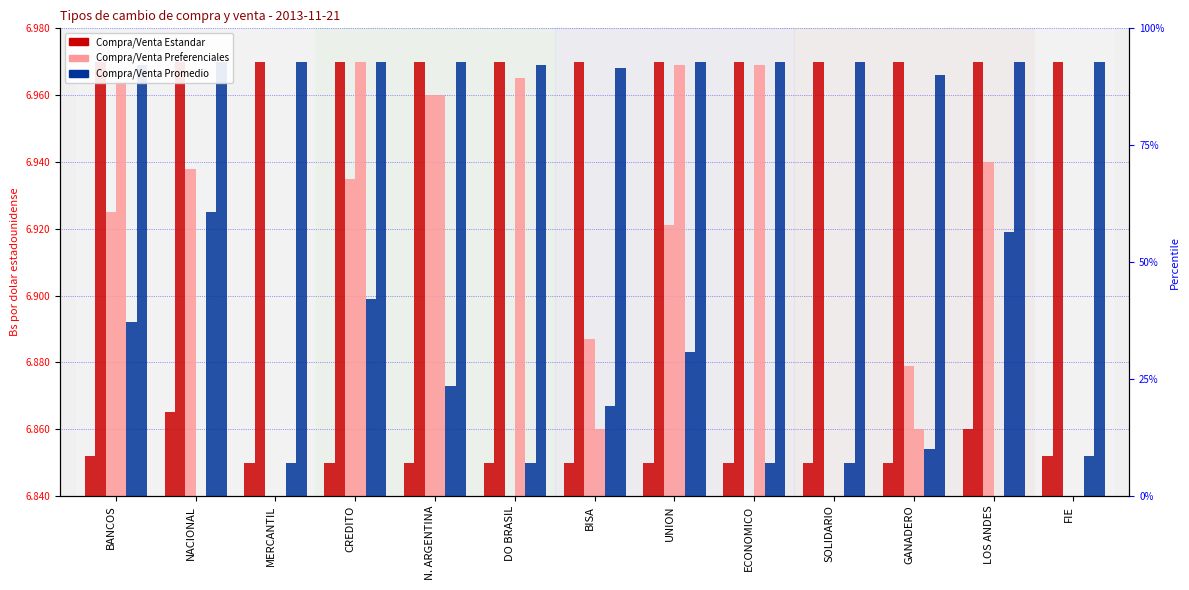

At which category is the sum across all series the highest?

CREDITO